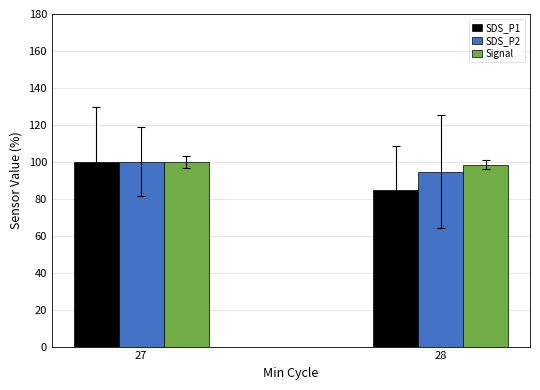

Reading left to right, extract all data points from this chart.

SDS_P1: 100.0	84.8
SDS_P2: 100.0	94.7
Signal: 100.0	98.4